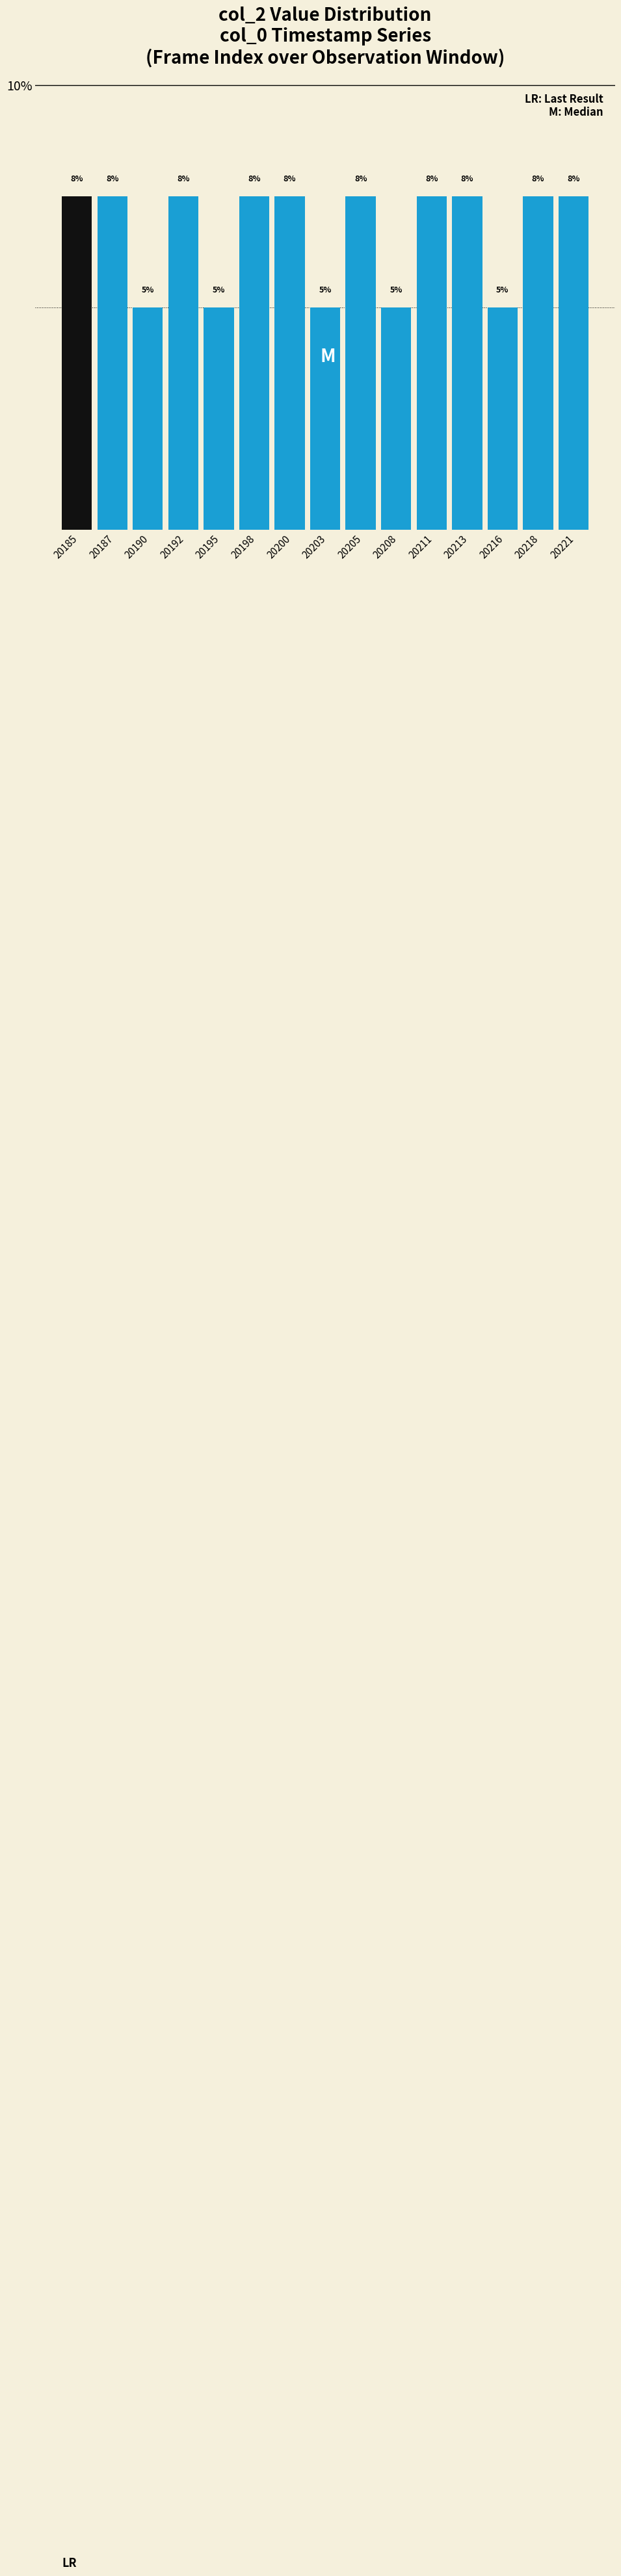

How many bars are there in total?

15